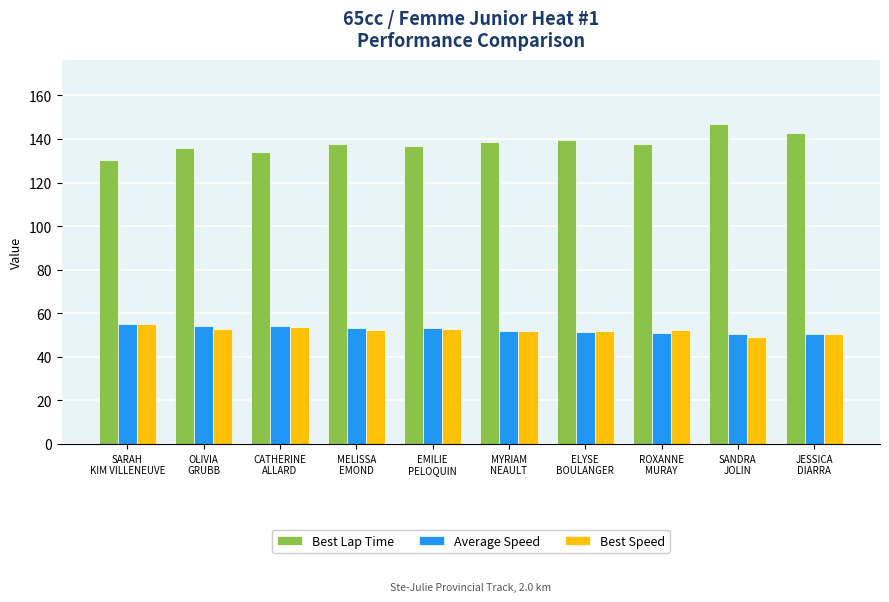

Is the value of Best Lap Time at OLIVIA
GRUBB greater than the value of Best Speed at SANDRA
JOLIN?

Yes